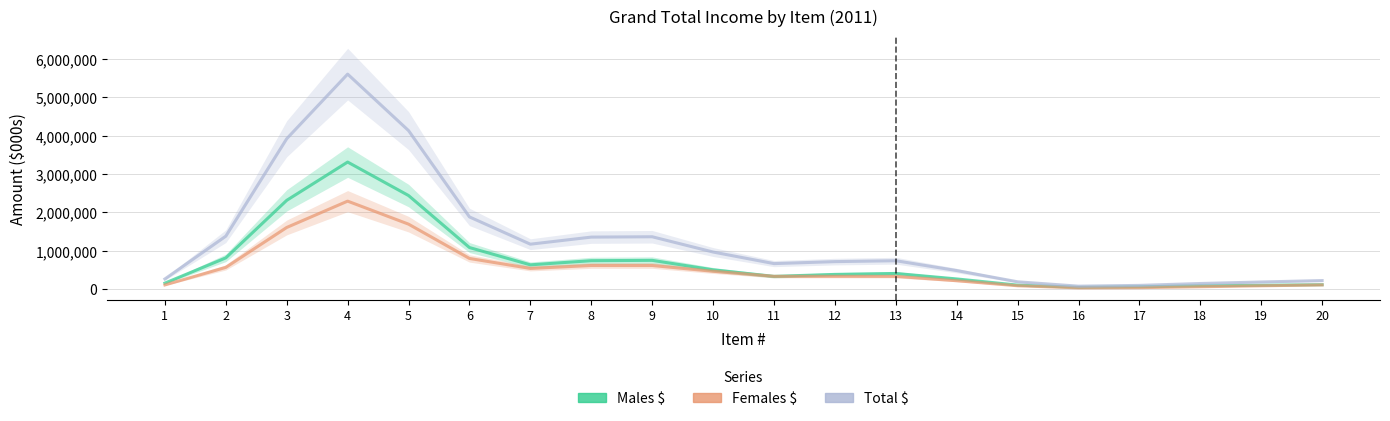

At which category is the sum across all series the highest?

4